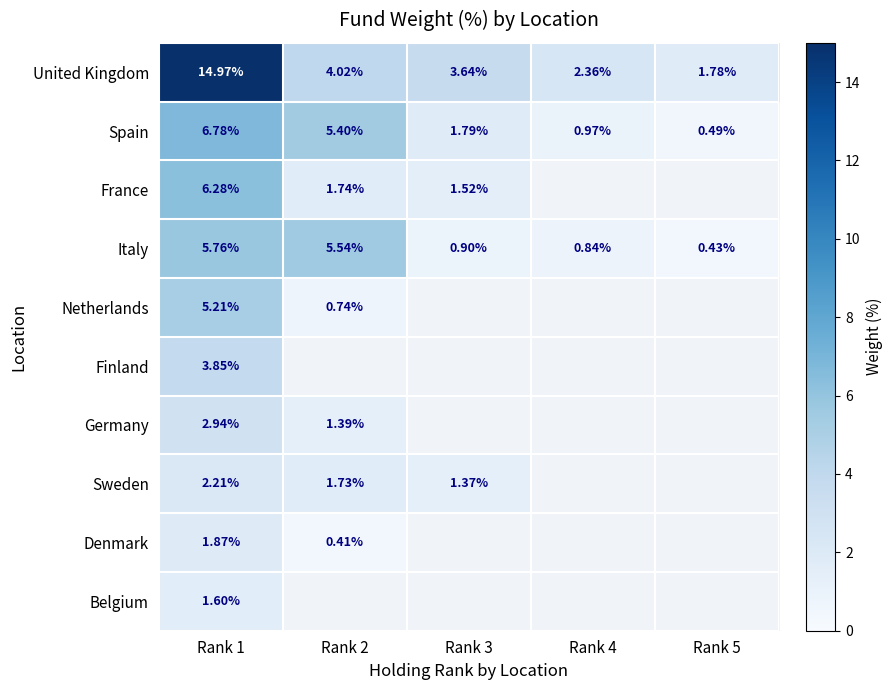

At which category does the chart reach its peak across all series?

Rank 1